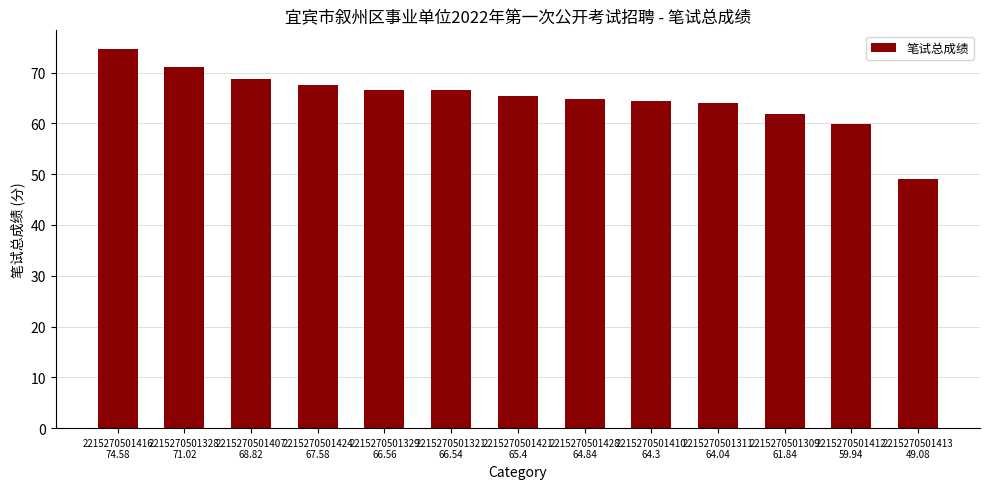

What is the difference between the maximum and minimum values?

25.5